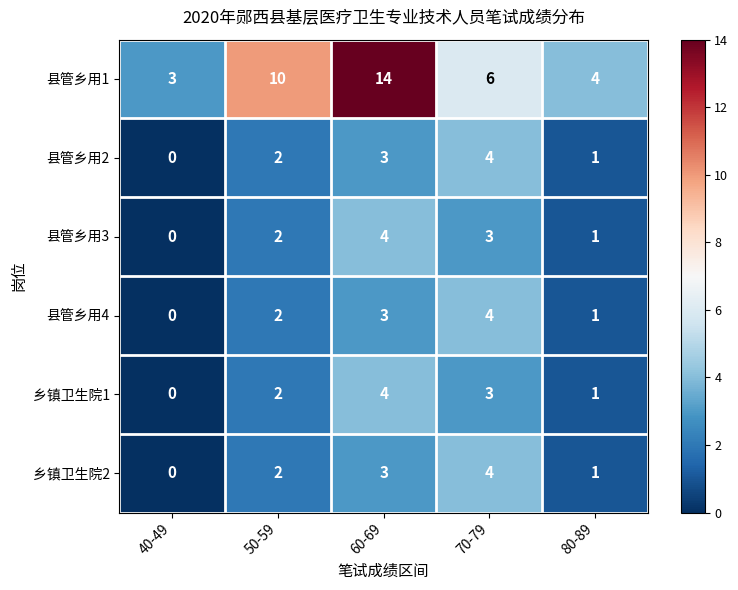

Reading left to right, what are all the values shown in this chart?

县管乡用1: 3	10	14	6	4
县管乡用2: 0	2	3	4	1
县管乡用3: 0	2	4	3	1
县管乡用4: 0	2	3	4	1
乡镇卫生院1: 0	2	4	3	1
乡镇卫生院2: 0	2	3	4	1